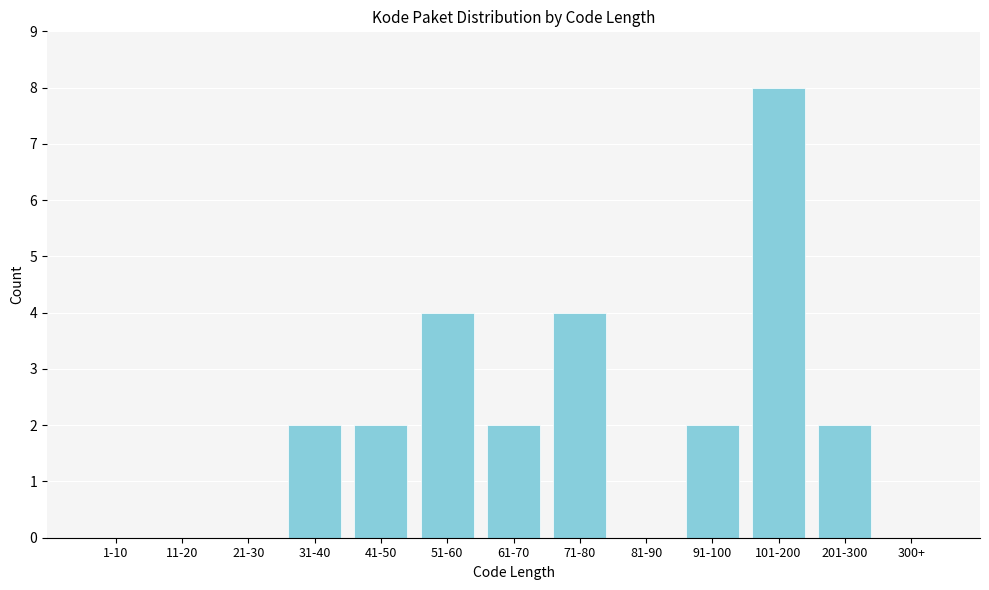

Reading left to right, extract all data points from this chart.

1-10=0	11-20=0	21-30=0	31-40=2	41-50=2	51-60=4	61-70=2	71-80=4	81-90=0	91-100=2	101-200=8	201-300=2	300+=0